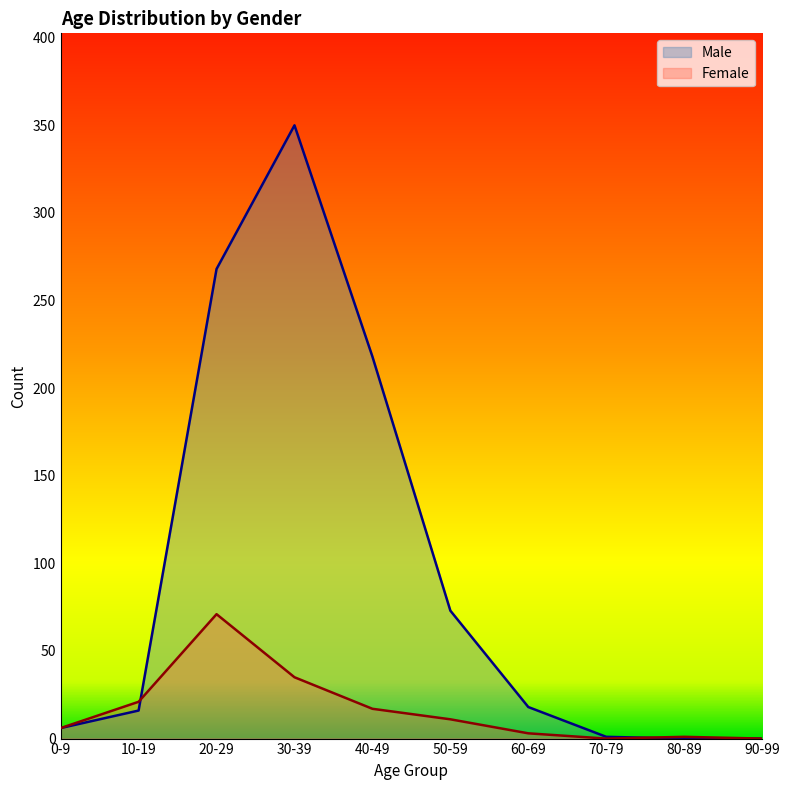

What position from the right is 10-19?

9